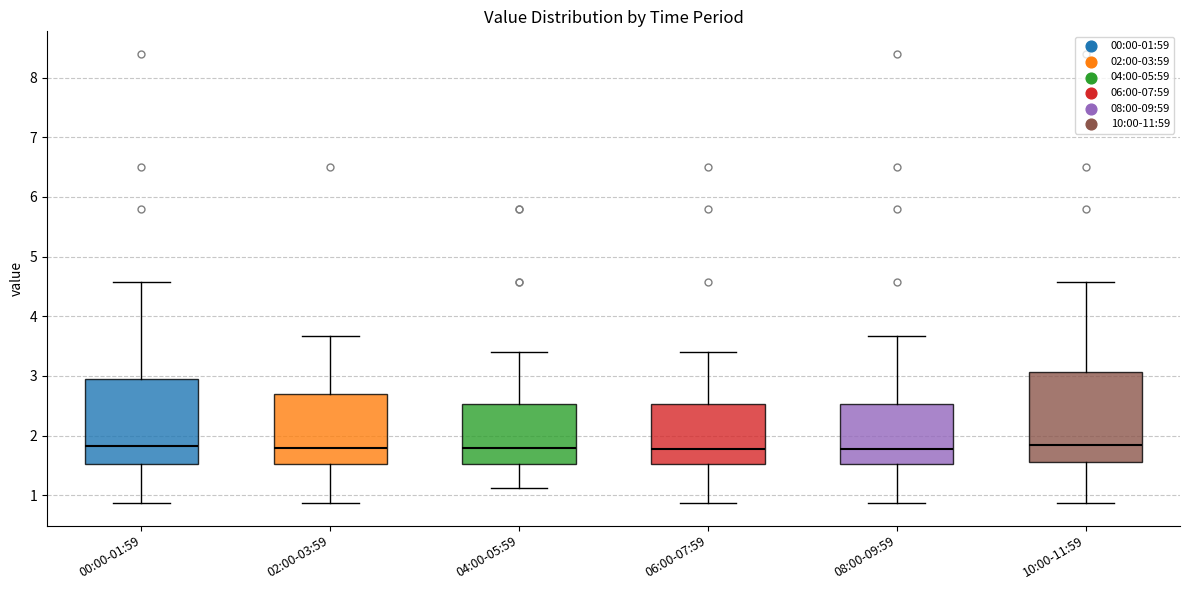

Where is the upper edge of the box for 08:00-09:59 on the y-axis? The values are not printed on the chart, so give them approximately, as read against the axis.

2.5